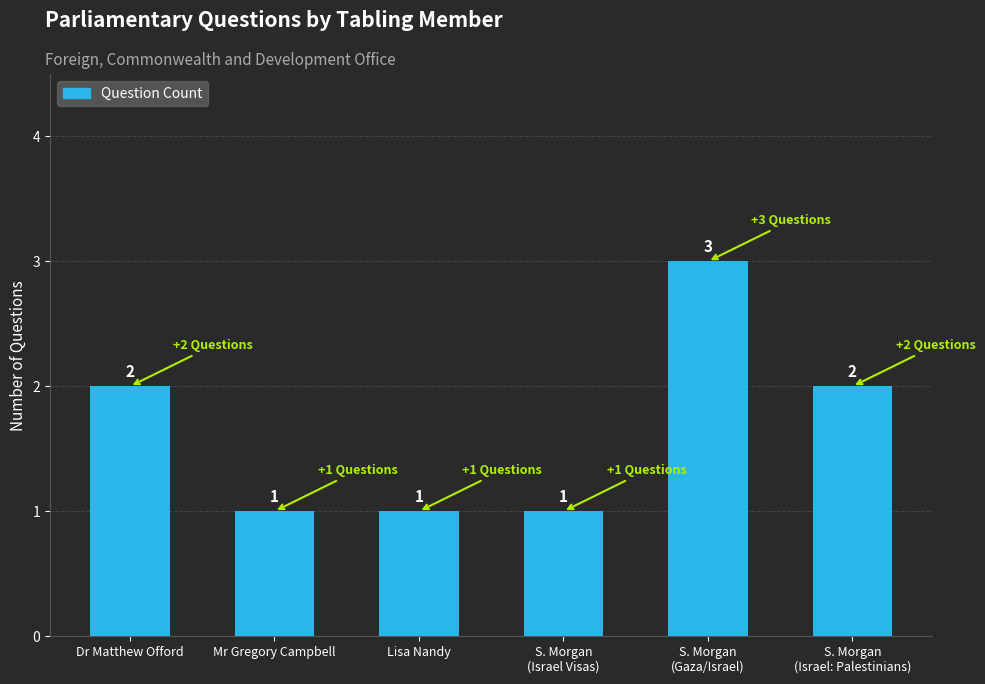

What is the minimum value shown in the chart?

1